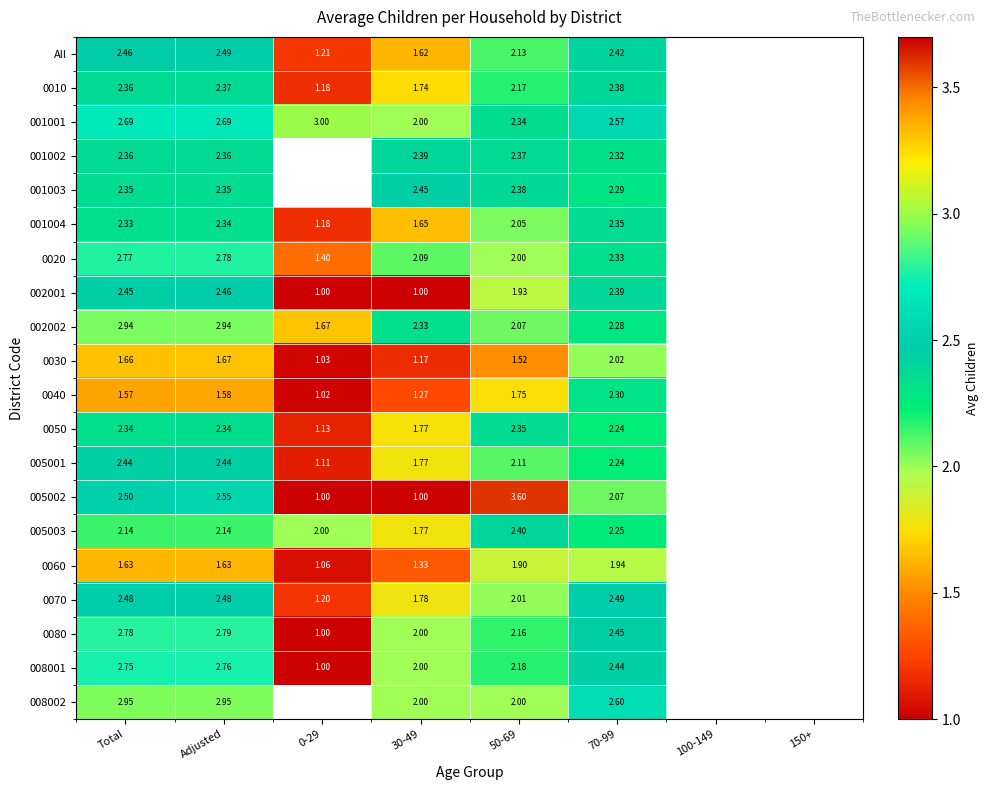

What is the highest value of the 0010 series?

2.4